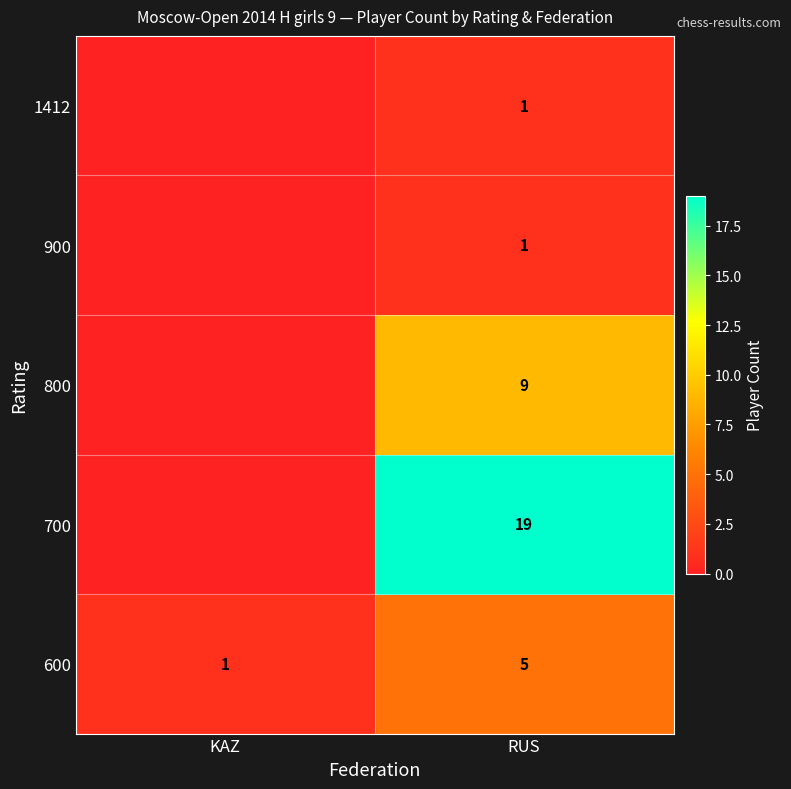

What is the sum of the 600 values at KAZ and RUS?

6